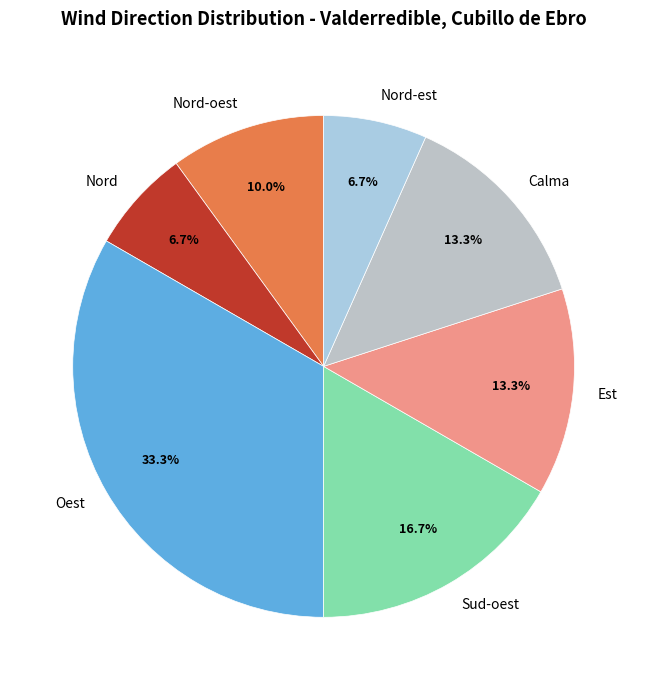

Approximately how many times larger is the value at Est compared to Nord?

2.0